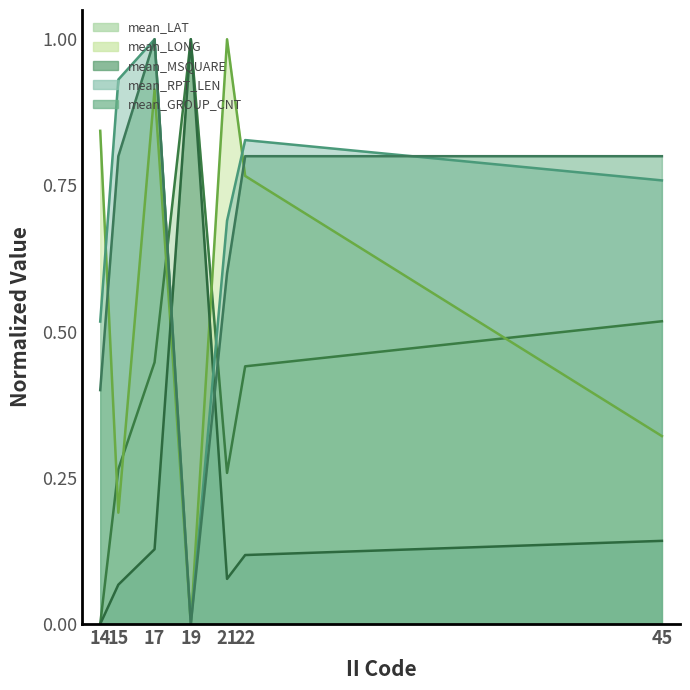

Which series has the widest spread of values?

mean_LAT_line